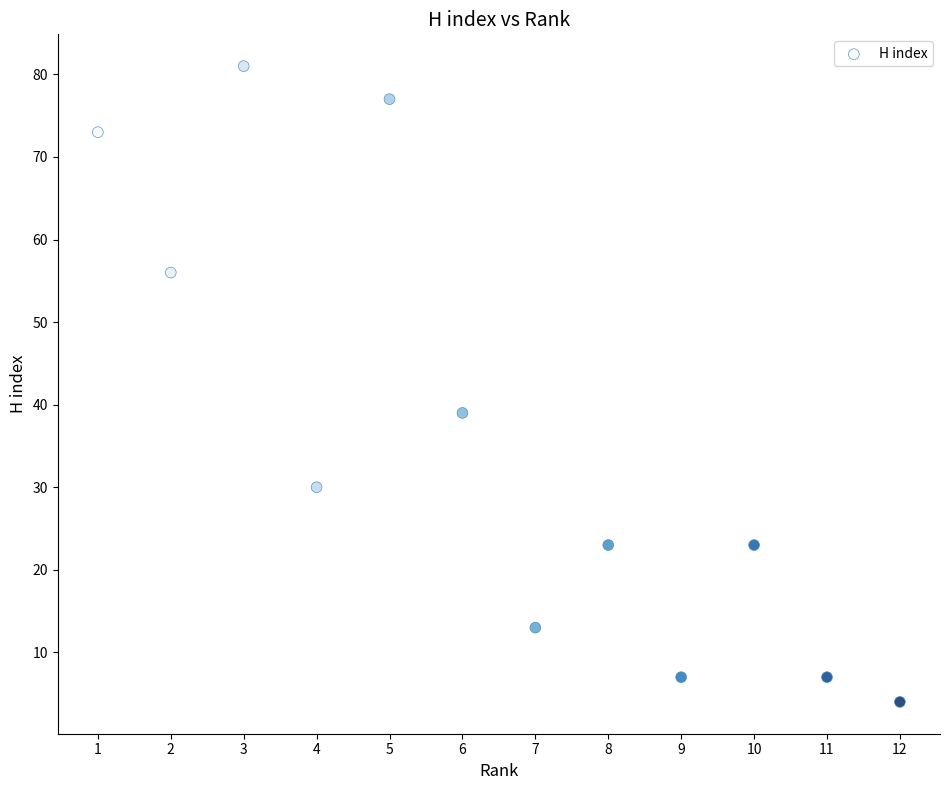

What Y value in the scatter plot is closest to 42?

39